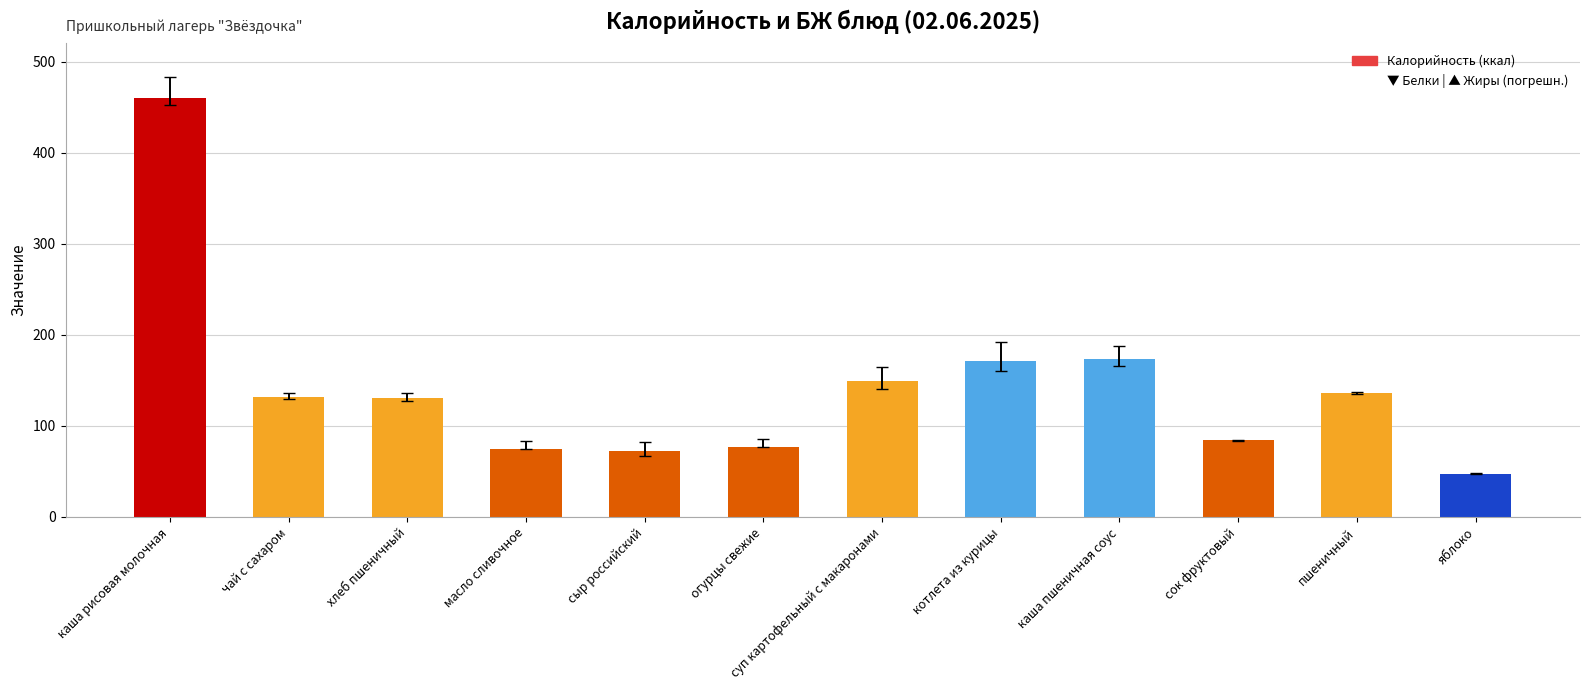

Is it true that the value at суп картофельный с макаронами is 30.7?

False